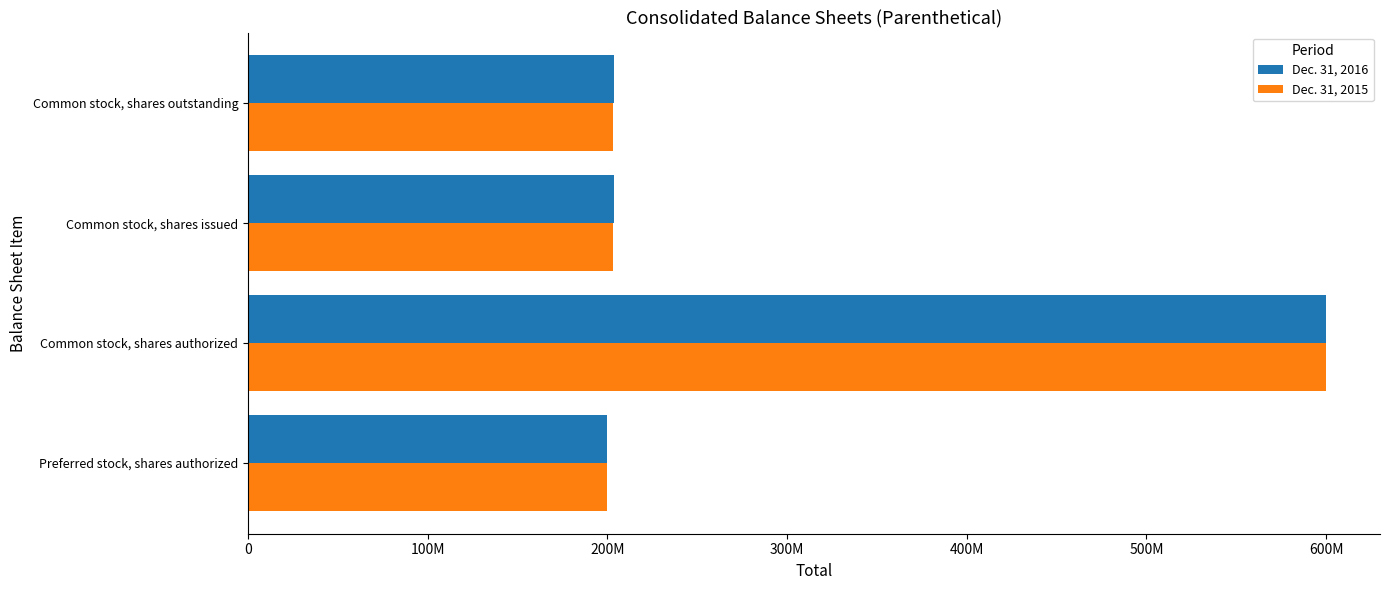

What is the smallest value displayed?

200000000